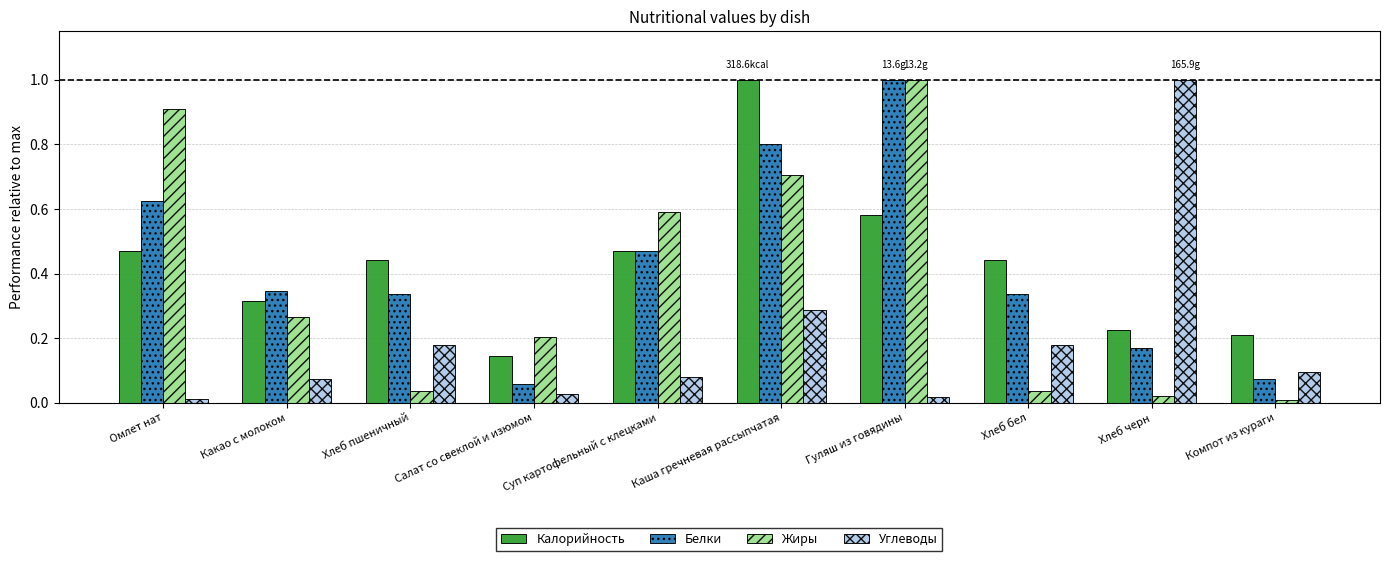

What is the highest value of the Белки series?

1.0